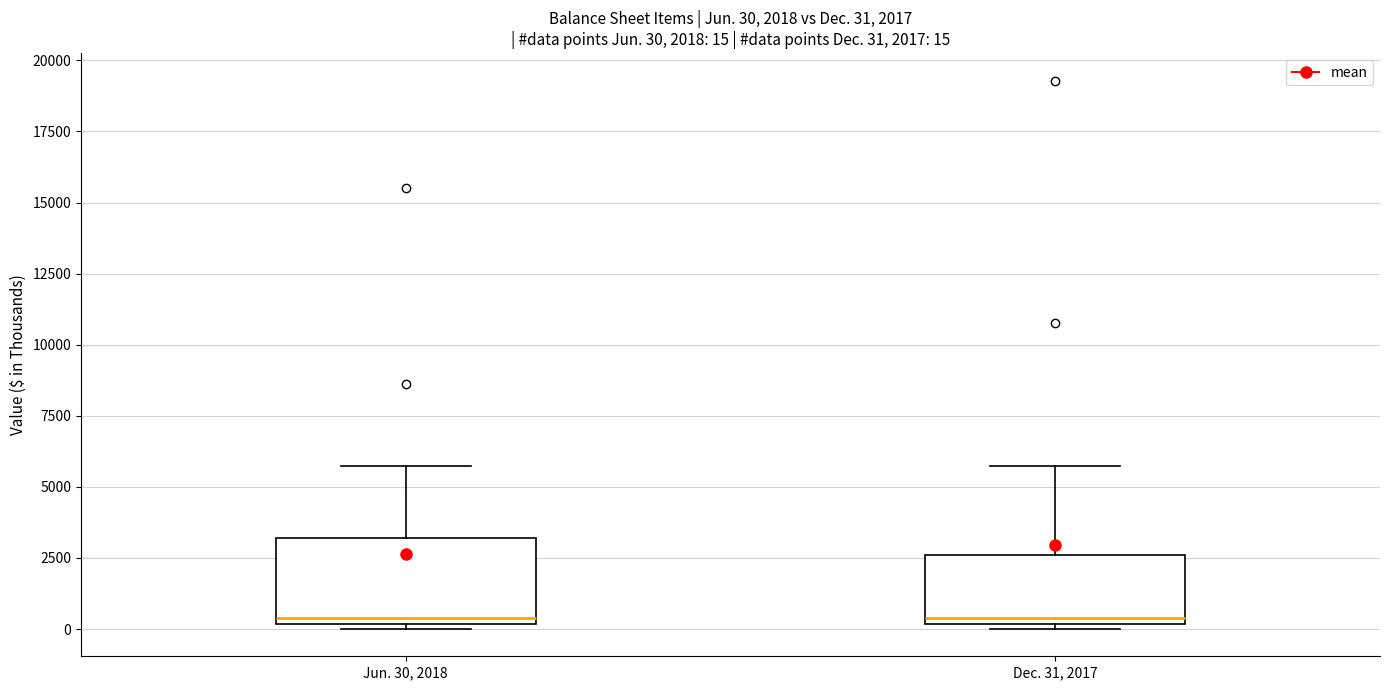

Comparing the boxes themselves (not the whiskers), which one is the tallest?

Jun. 30, 2018